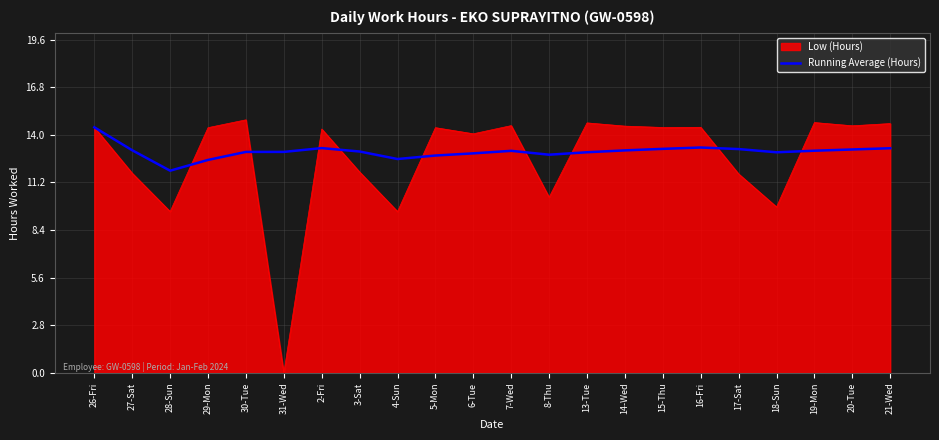

Which label corresponds to the smallest value in the chart?

31-Wed